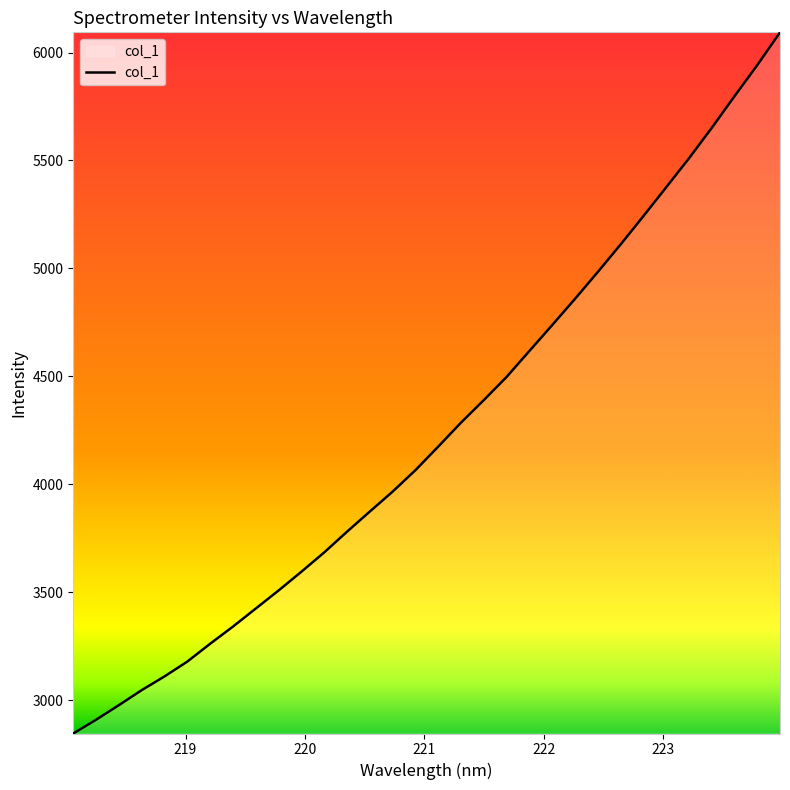

What is the minimum value shown in the chart?

2846.4